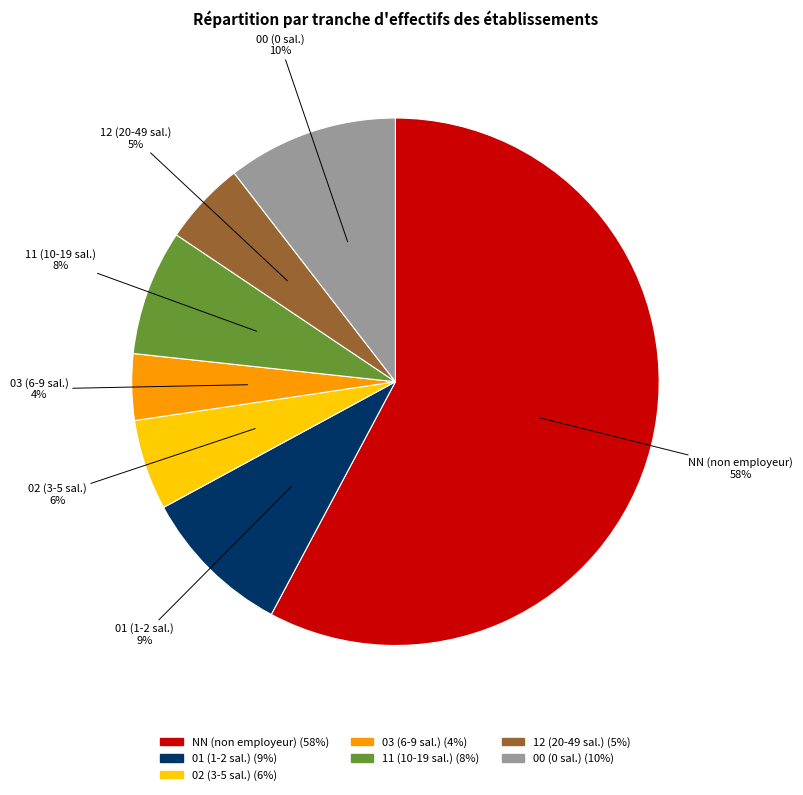

Is the sum of NN and 03 greater than half?

Yes